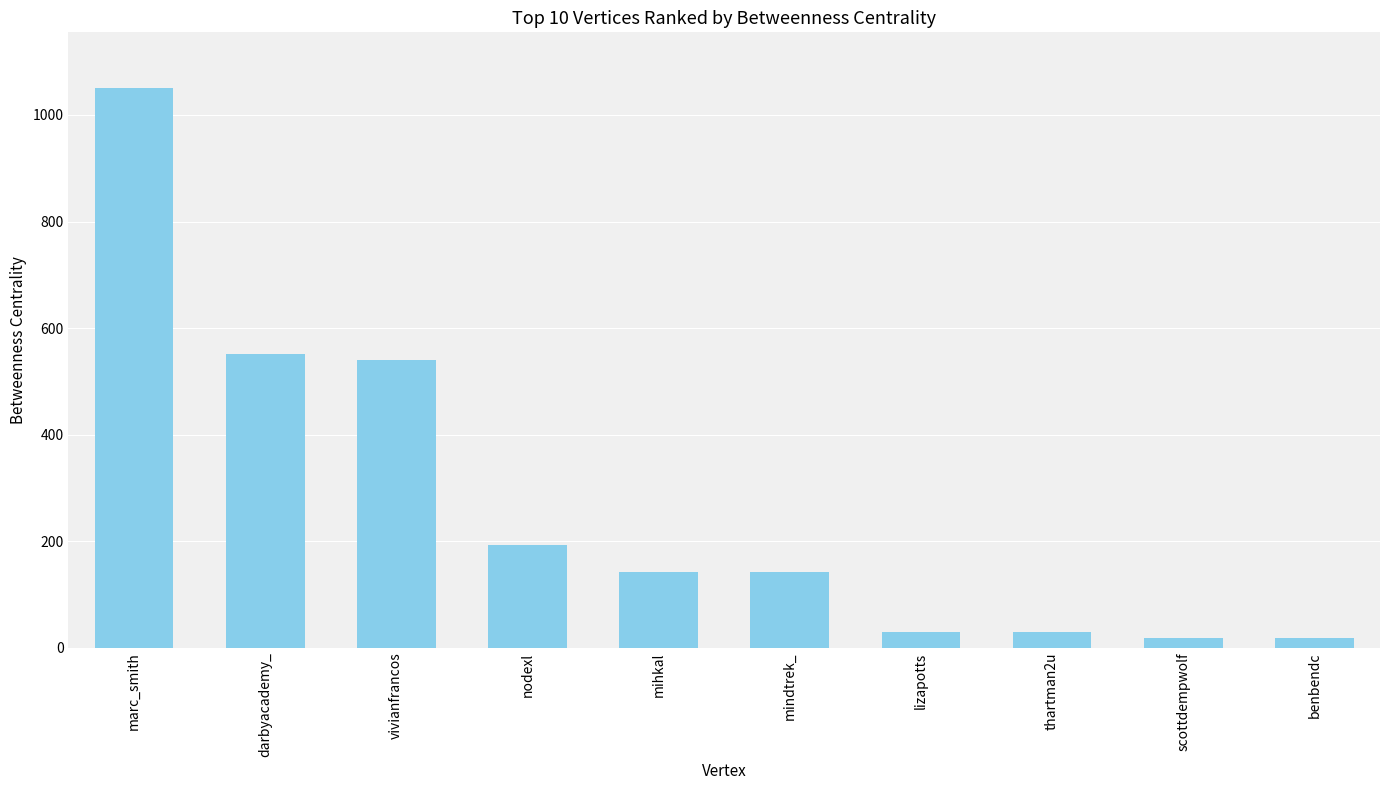

At which label is the value closest to 534?

vivianfrancos